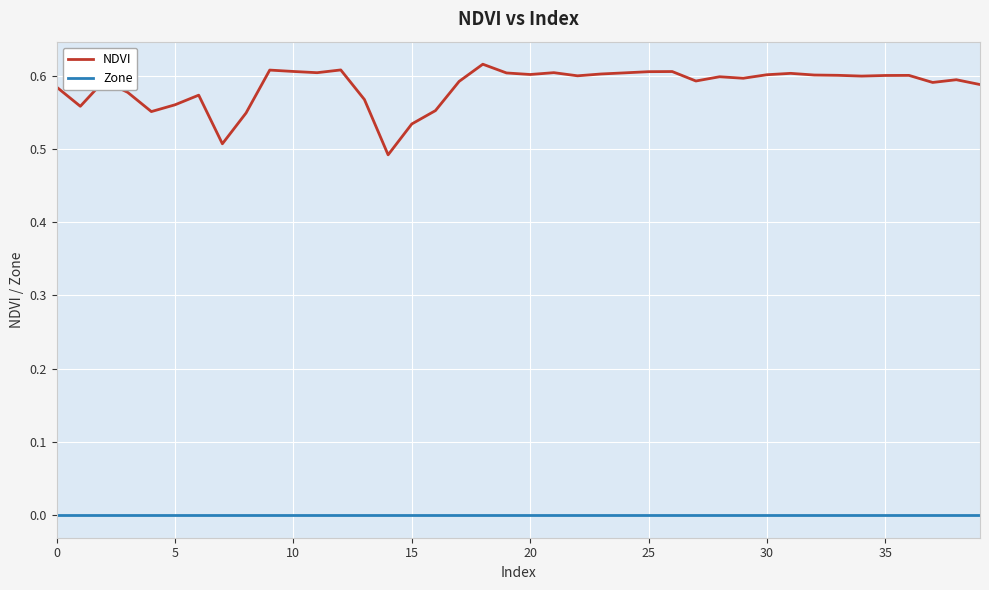

List the series in order of their peak value, highest first.

NDVI, Zone